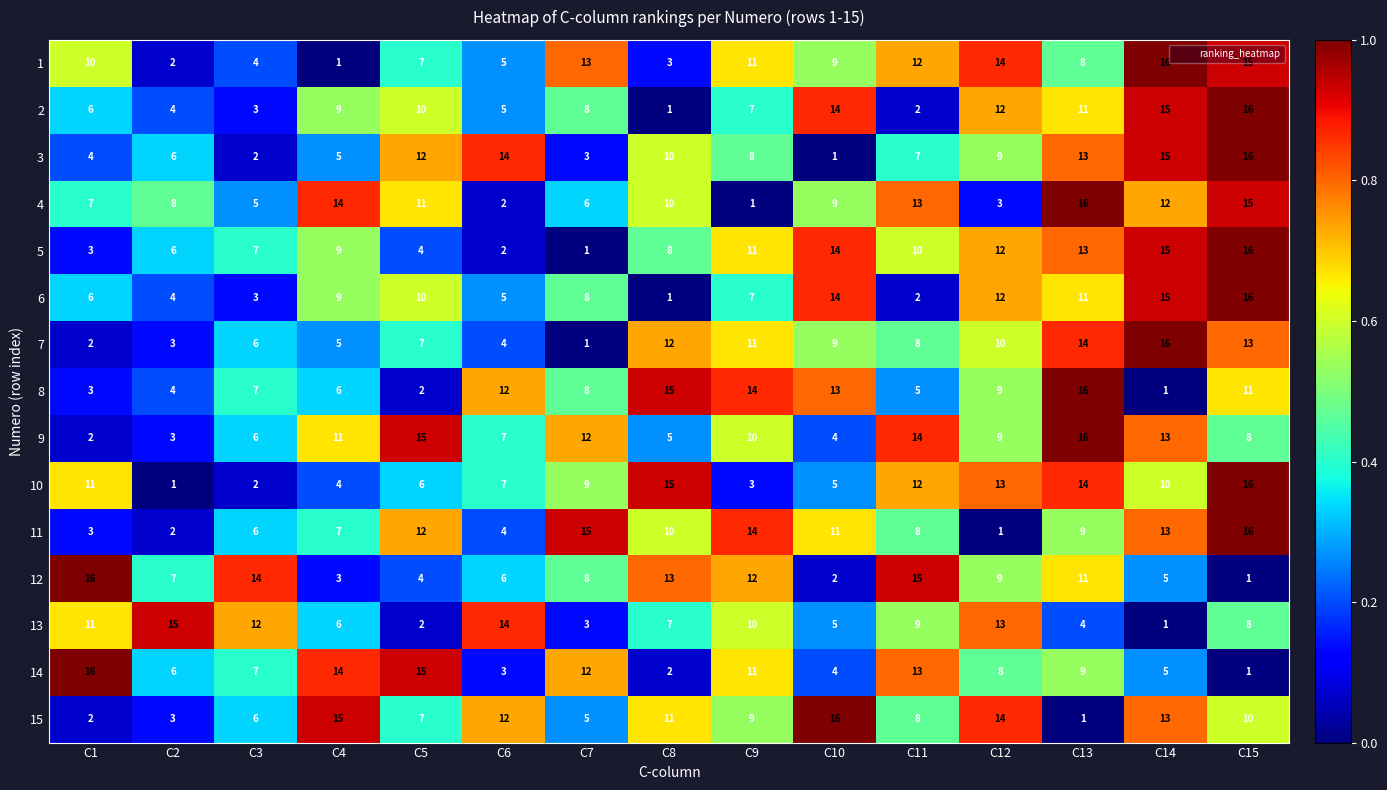

Rank the categories by 14 value from highest to lowest.

C1, C5, C4, C11, C7, C9, C13, C12, C3, C2, C14, C10, C6, C8, C15